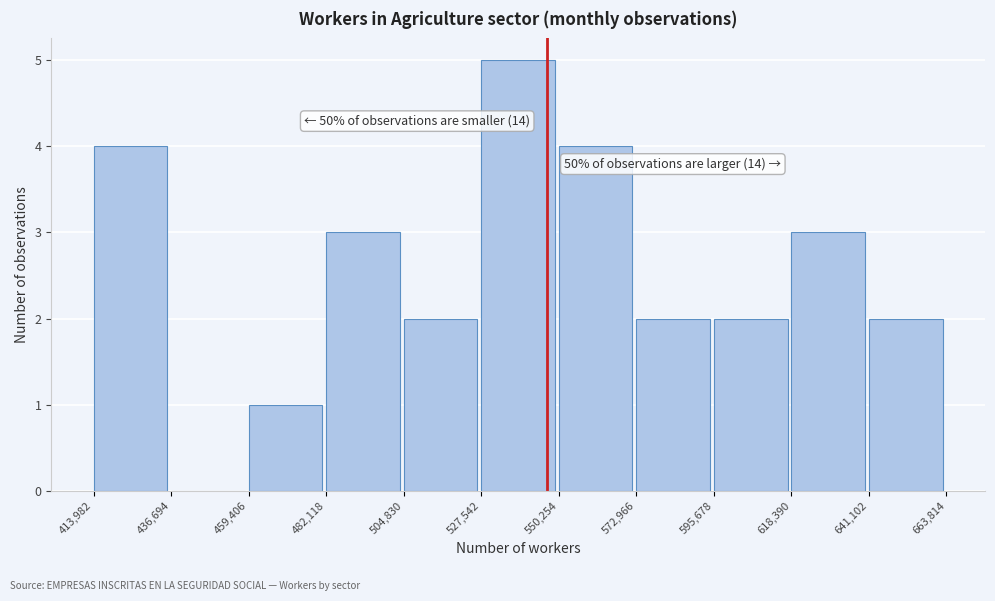

Which range on the x-axis has the tallest bar?

527,542 to 550,254